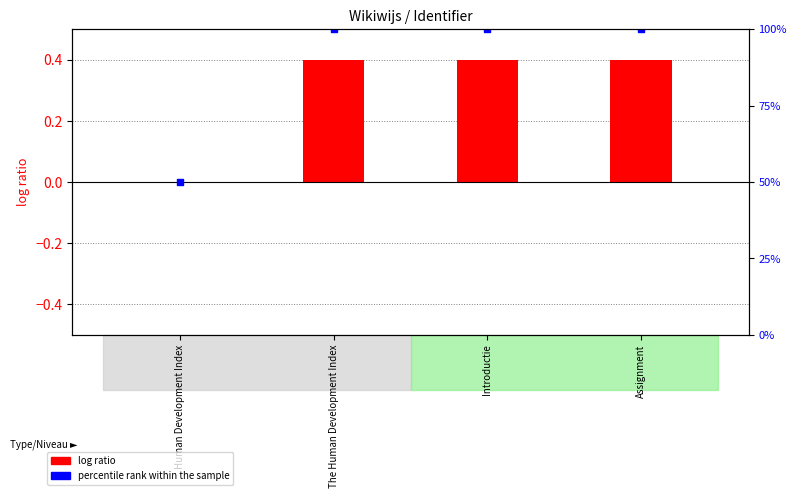

Which series contains the highest Y value?

percentile rank within the sample